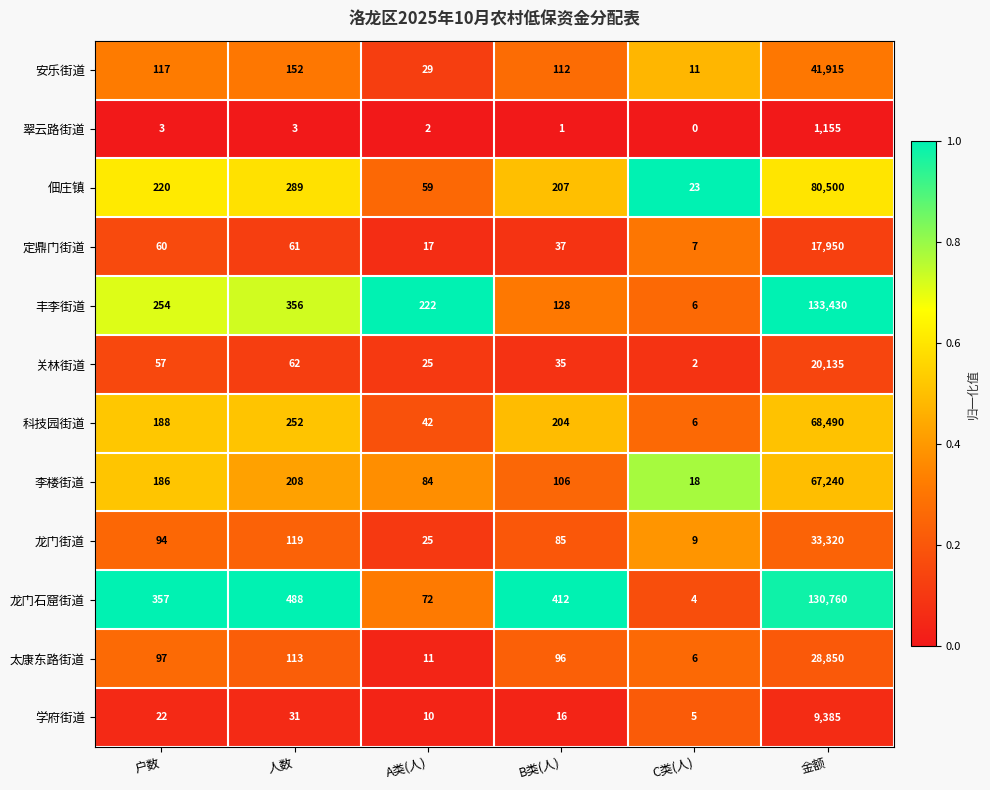

What is the total value across all series at C类(人)?

97